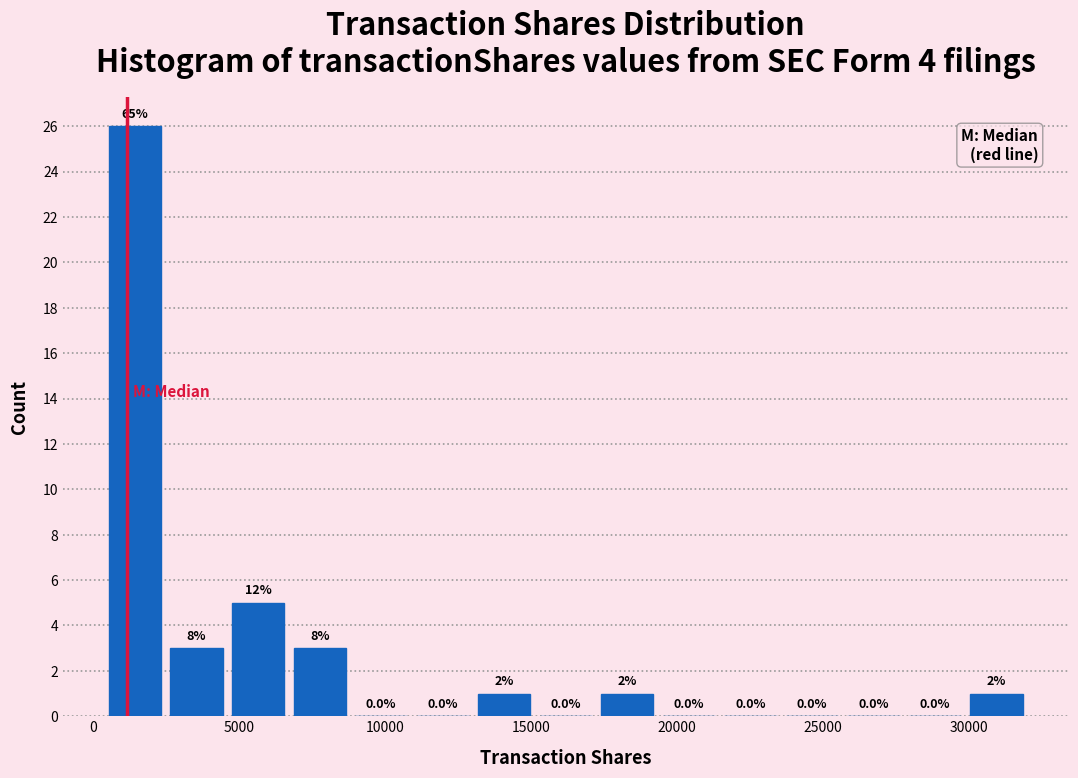

Which range on the x-axis has the tallest bar?

500 to 2500